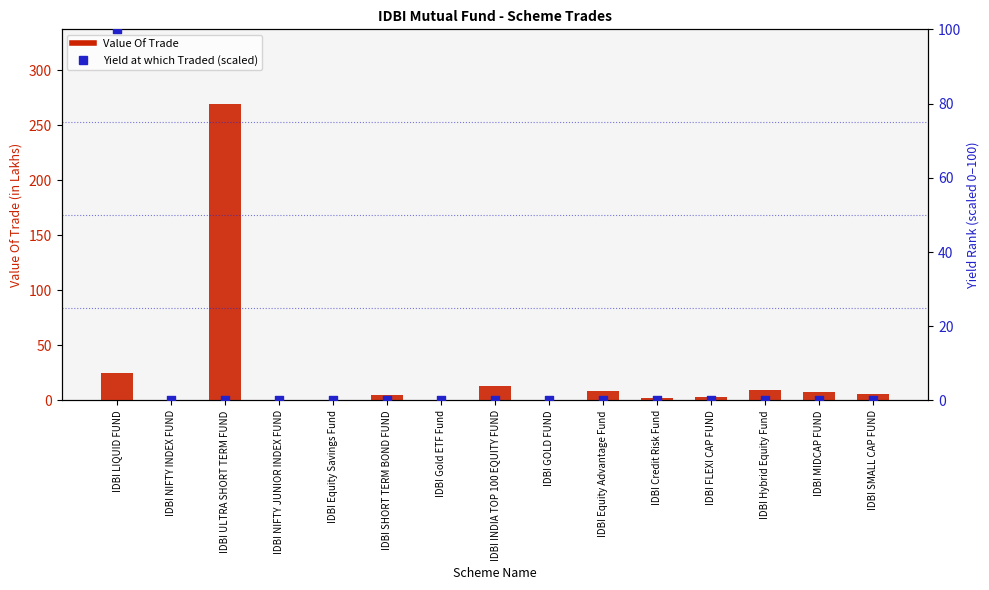

At which category is the sum across all series the highest?

IDBI ULTRA SHORT TERM FUND